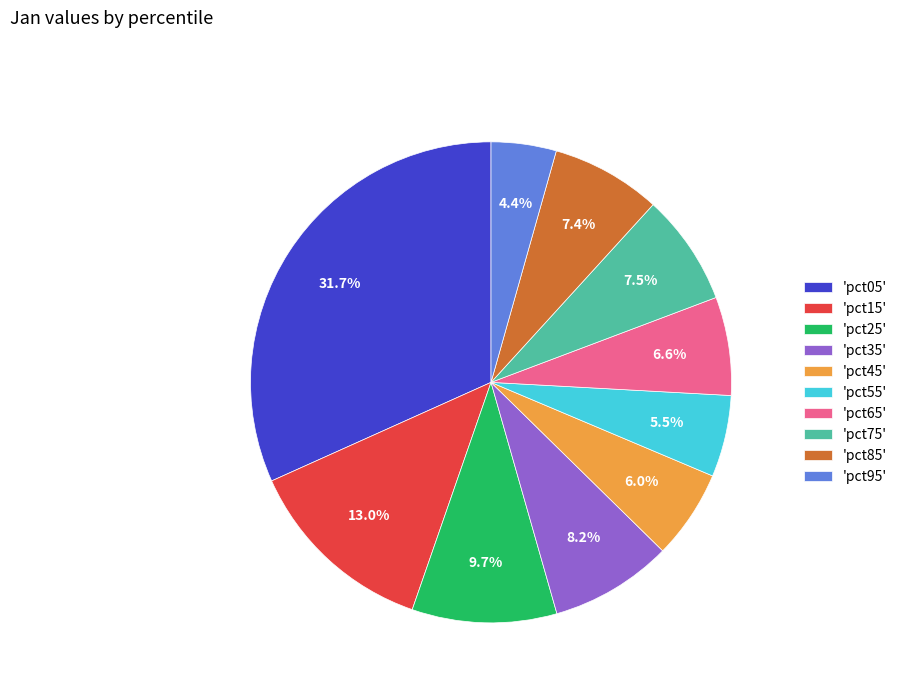

Between 'pct05' and 'pct25', which is larger?

'pct05'